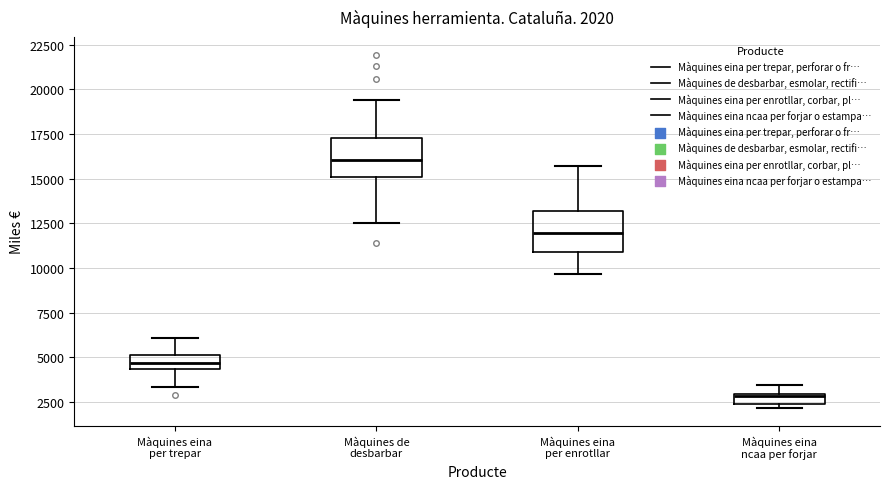

Which box's median line is the lowest?

Màquines eina ncaa per forjar